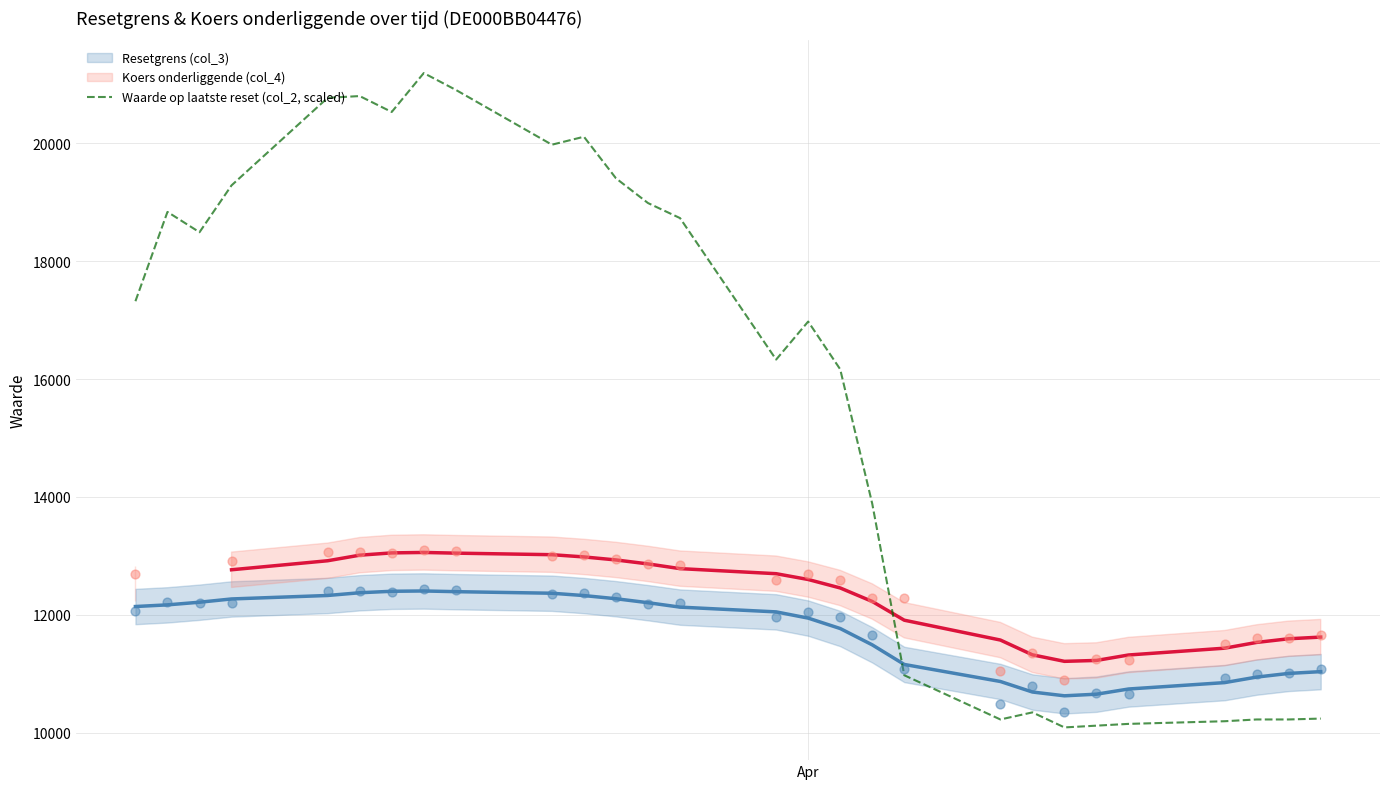

What is the lowest value of the Waarde op laatste reset (col_2, scaled) series?

10090